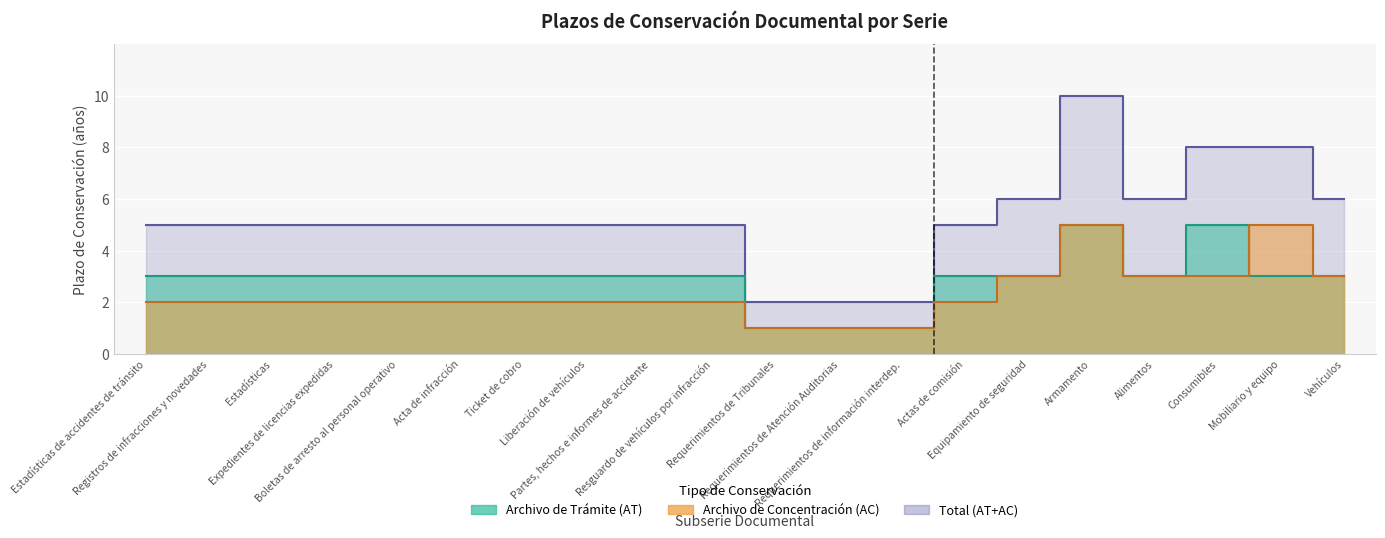

True or false: AC has a value of 3 at Actas de comisión.

False